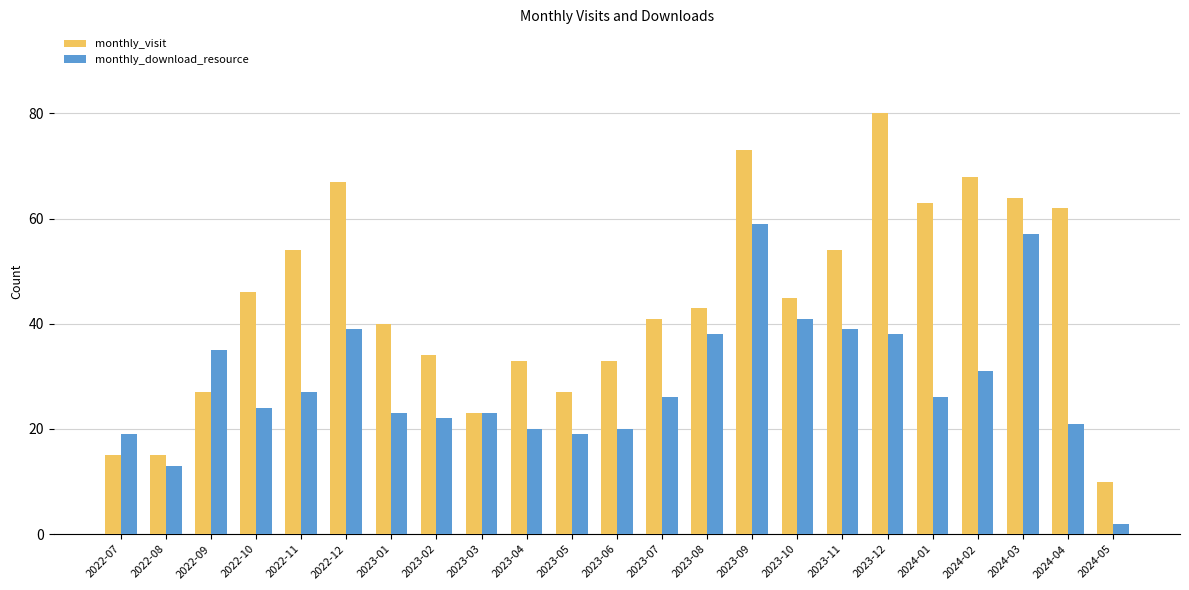

The value of monthly_download_resource at 2024-03 is 57. True or false?

True